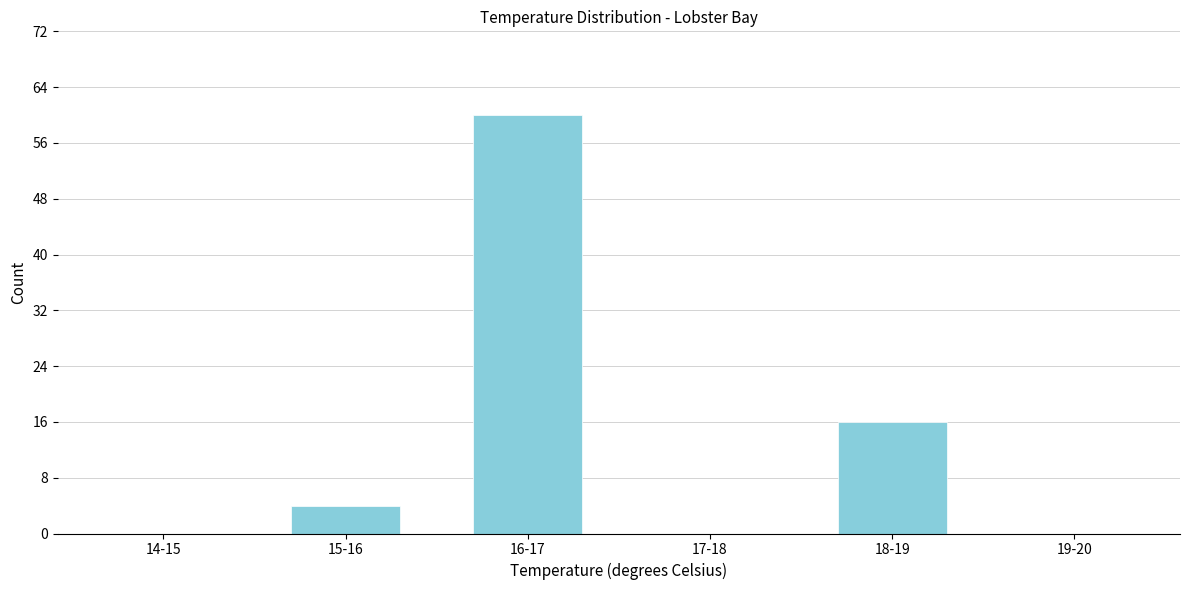

Reading right to left, extract all data points from this chart.

19-20=0	18-19=16	17-18=0	16-17=60	15-16=4	14-15=0